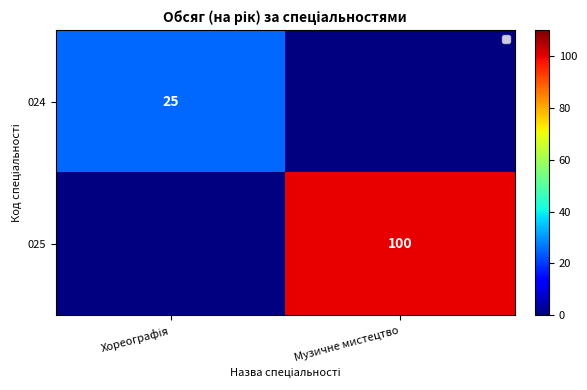

The value of 025 at Музичне мистецтво is 100.0. True or false?

True